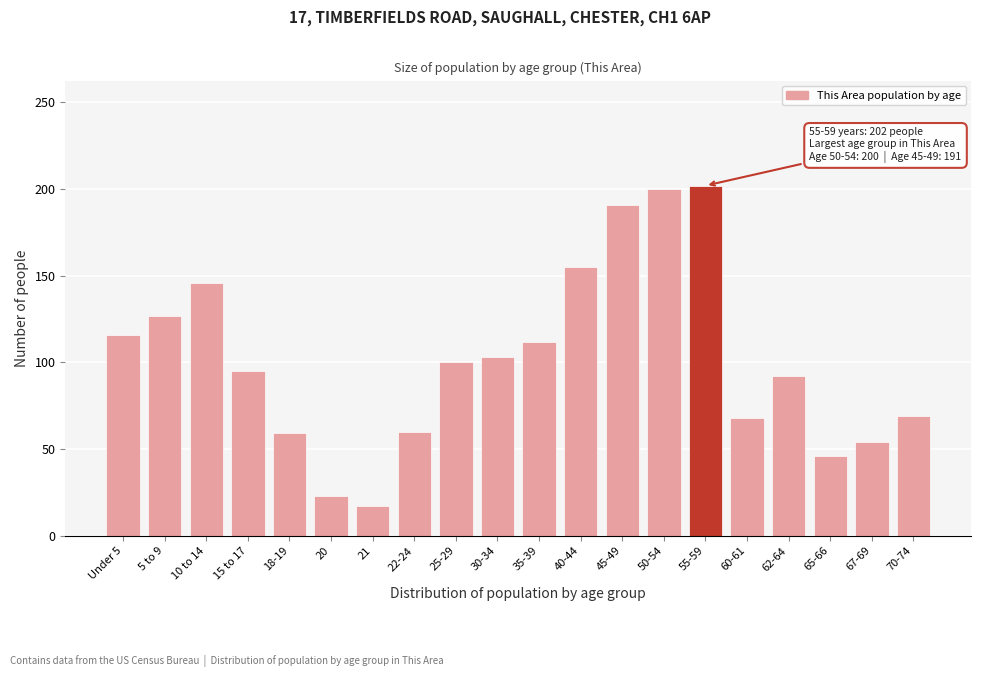

What is the difference between the maximum and second lowest values?

179